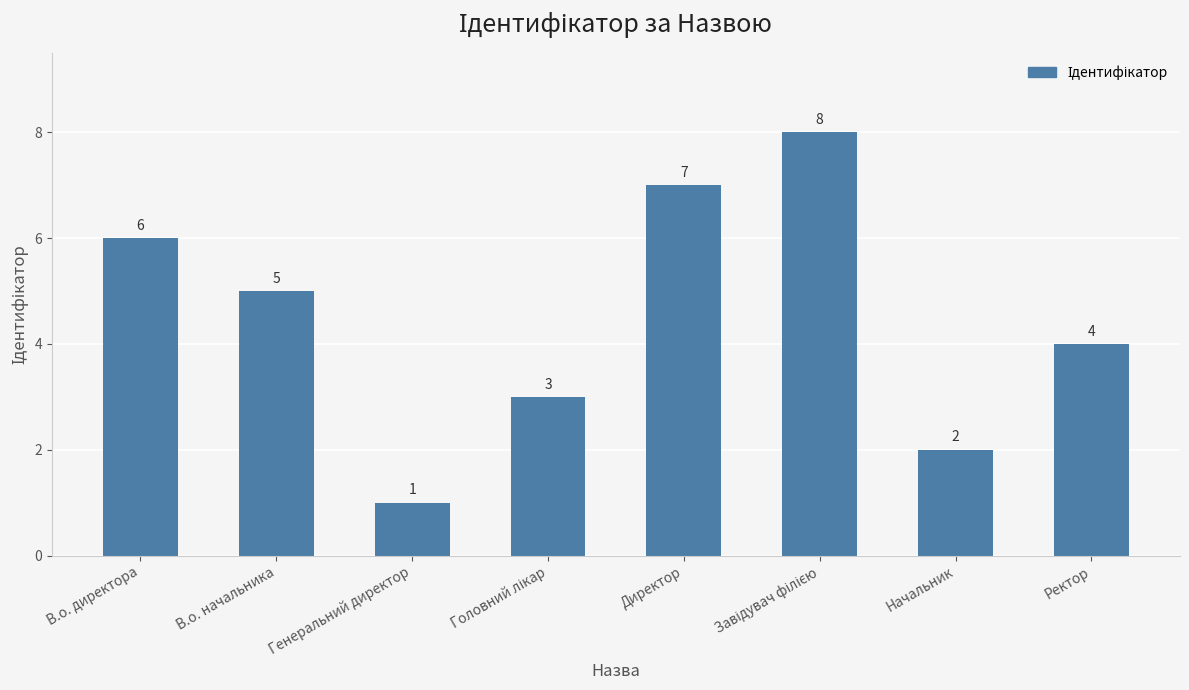

True or false: the data shows 6 at В.о. директора.

True